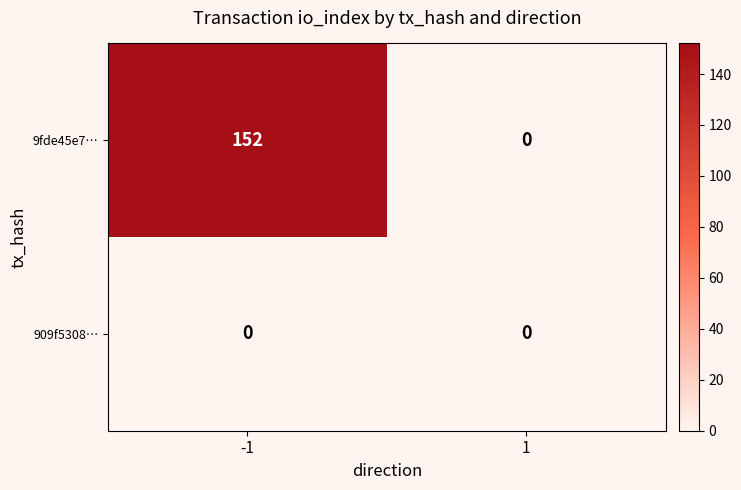

What is the greatest value displayed?

152